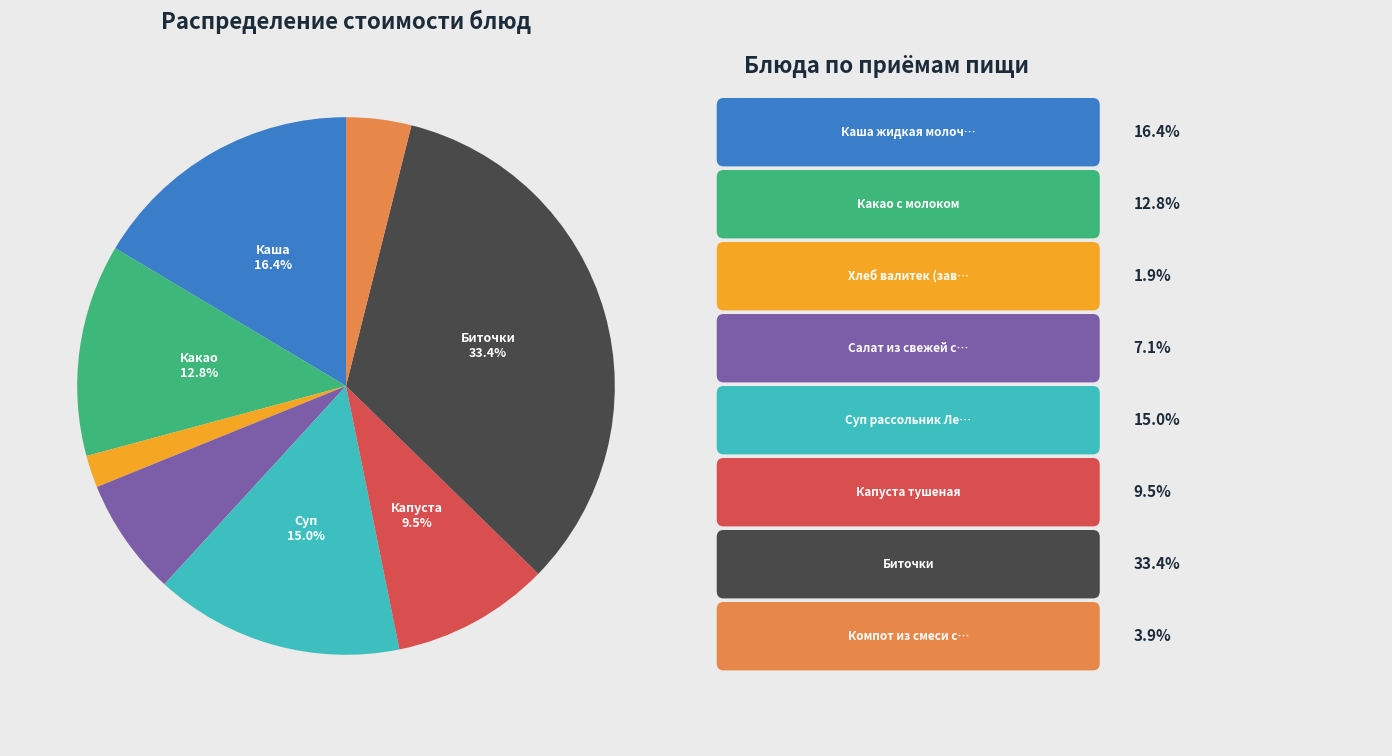

How many segments does this pie chart have?

8